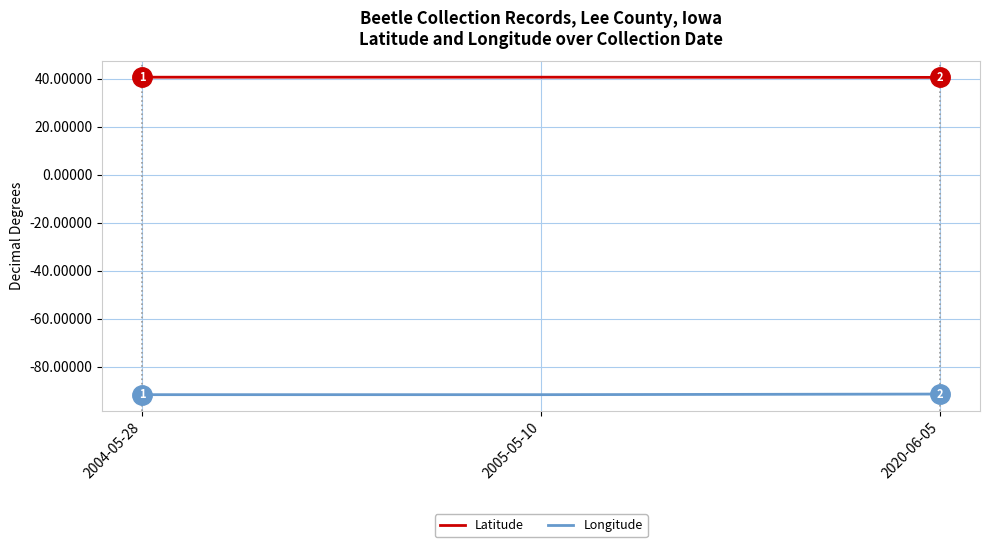

Which series has the widest spread of values?

Longitude